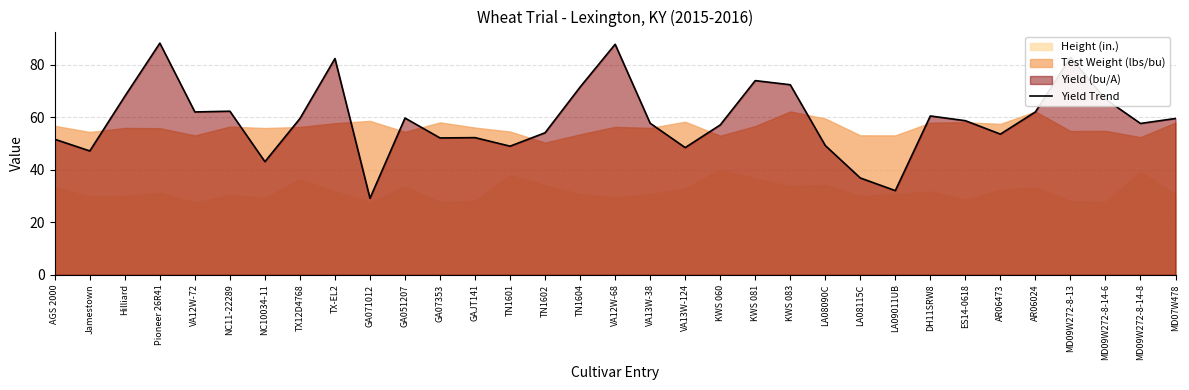

The value at MD09W272-8-14-6 is 31.4. True or false?

False